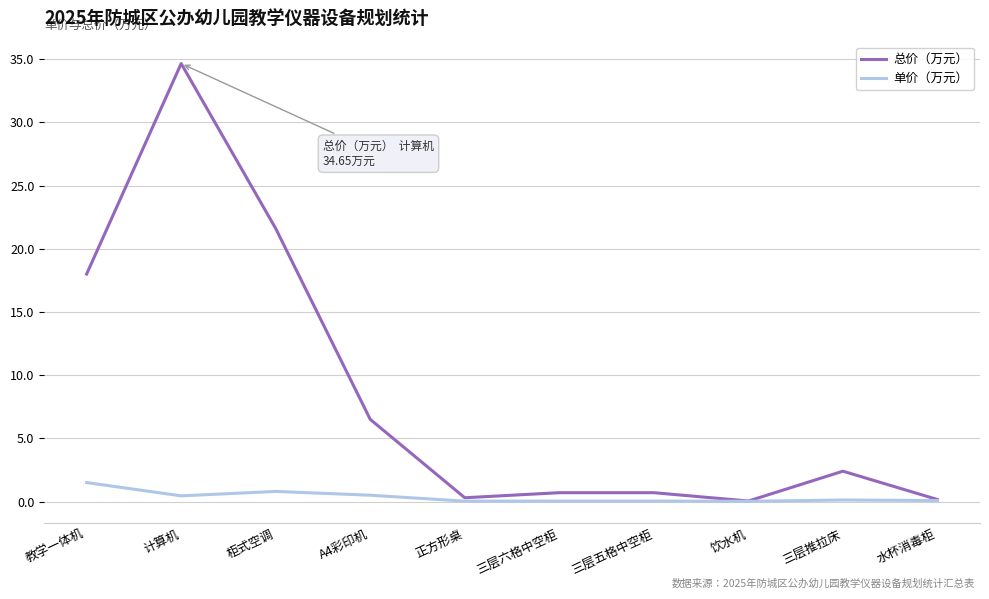

Which series changed the most between 教学一体机 and 水杯消毒柜?

总价（万元）